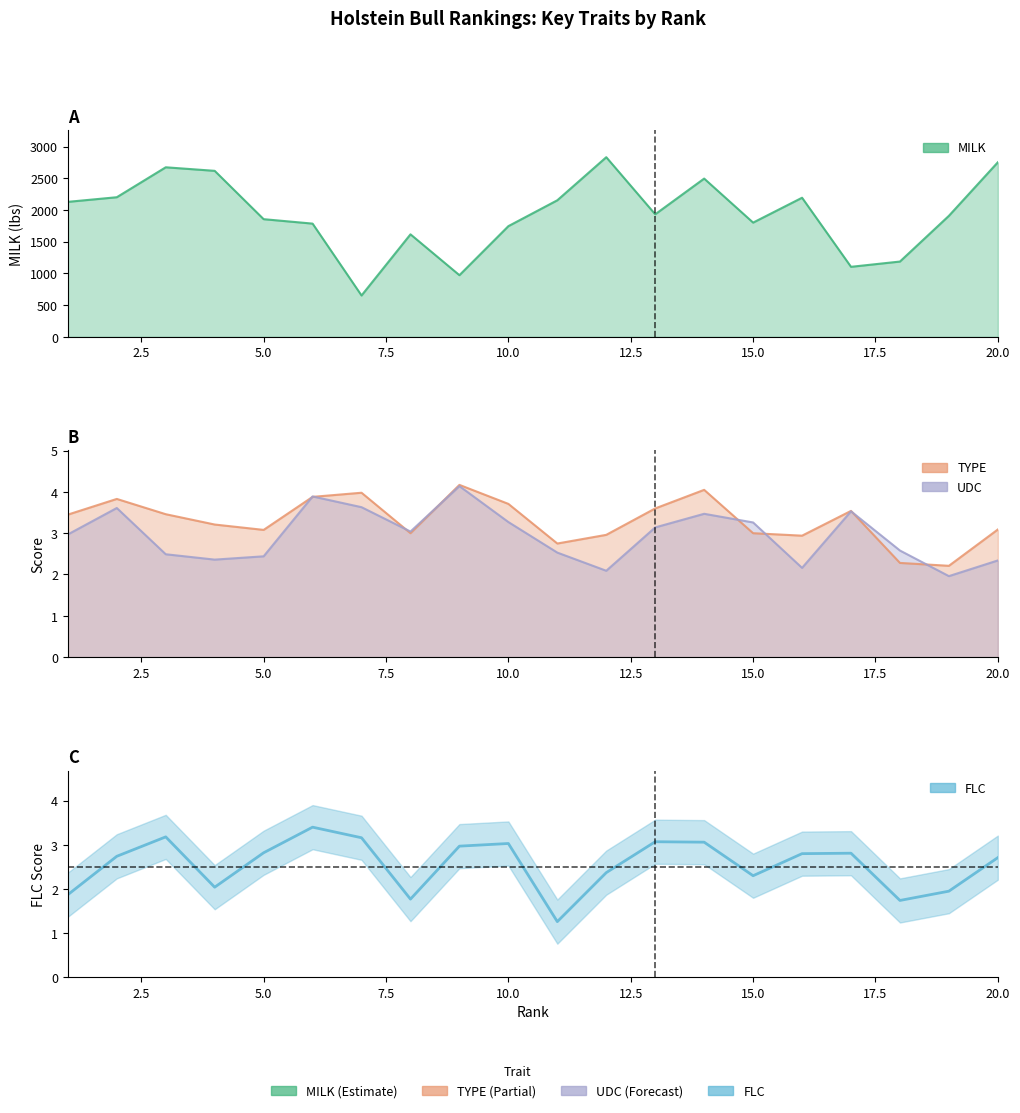

How many values in the MILK series exceed 1932?

9